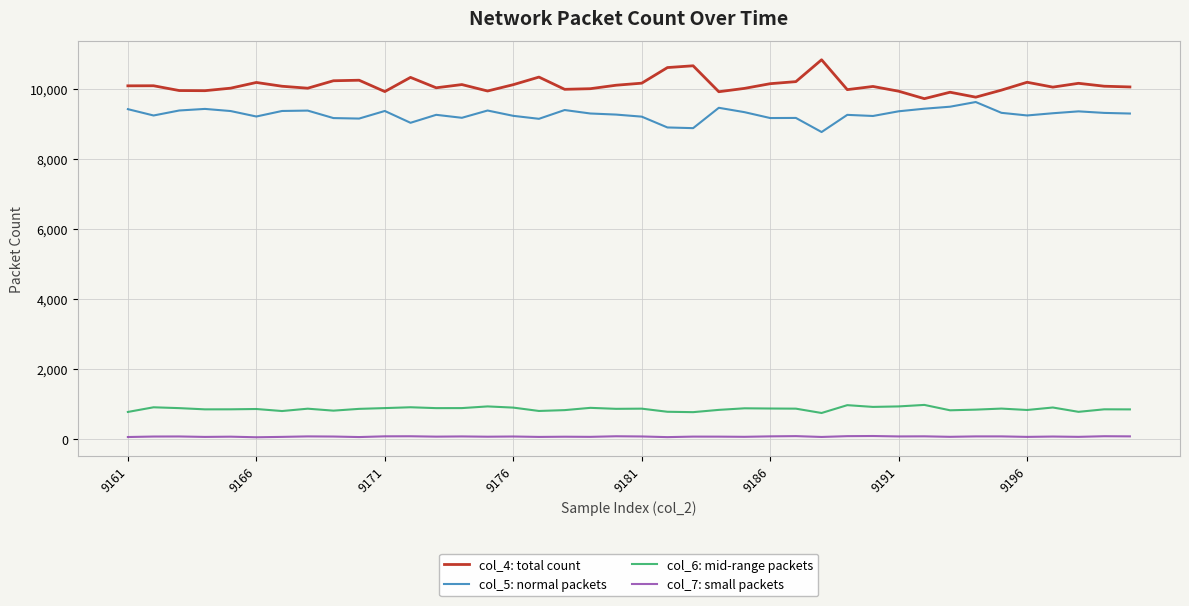

Which series has the largest total across all categories?

col_4: total count